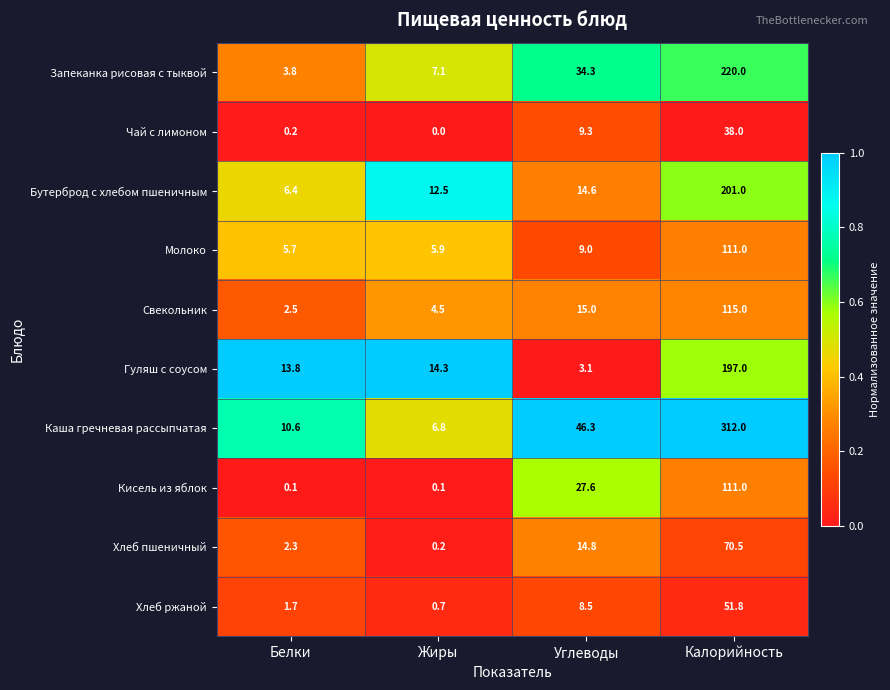

Which series has the largest total across all categories?

Каша гречневая рассыпчатая